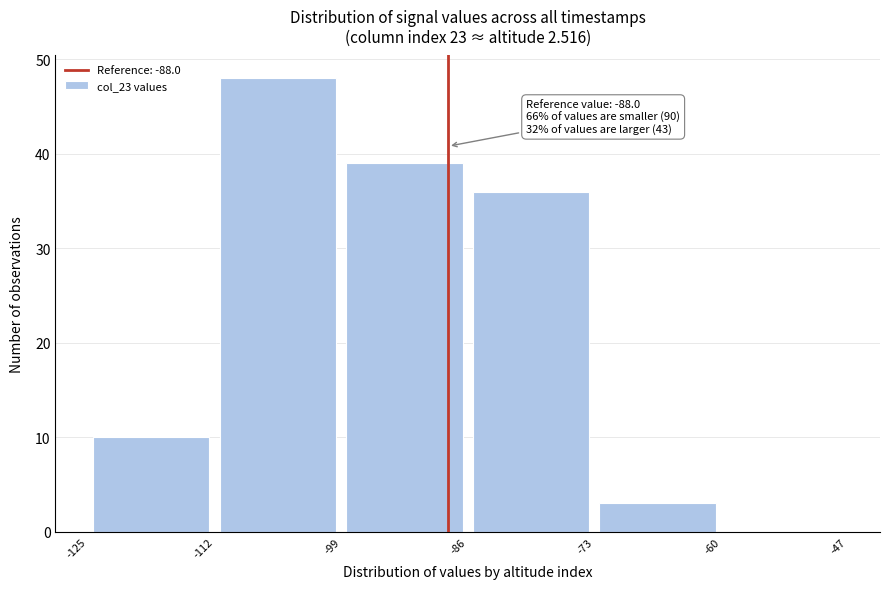

Over which range of the x-axis is the bar tallest?

-112 to -99